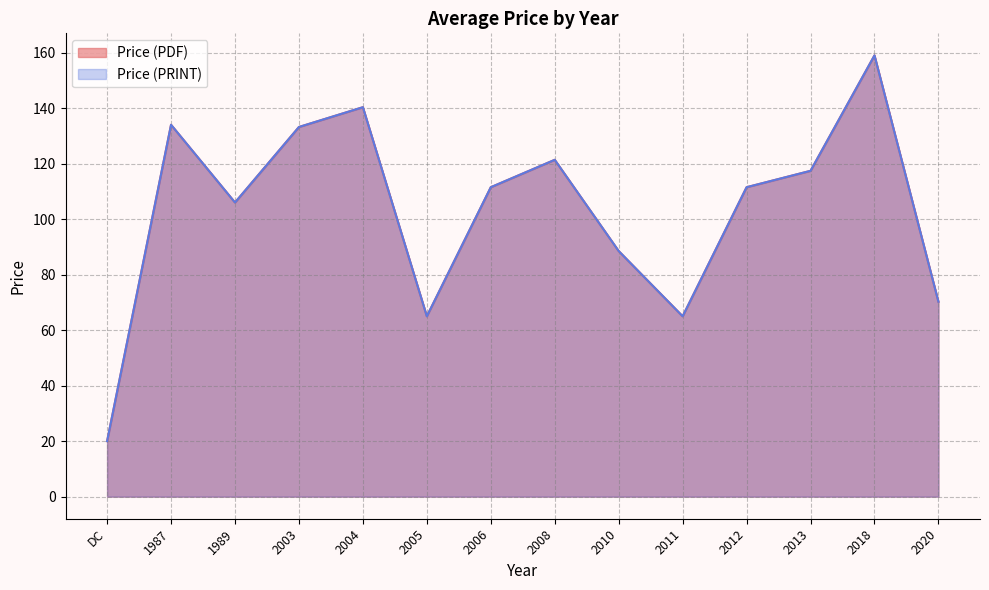

True or false: Price (PRINT) and Price (PDF) intersect in this chart.

False